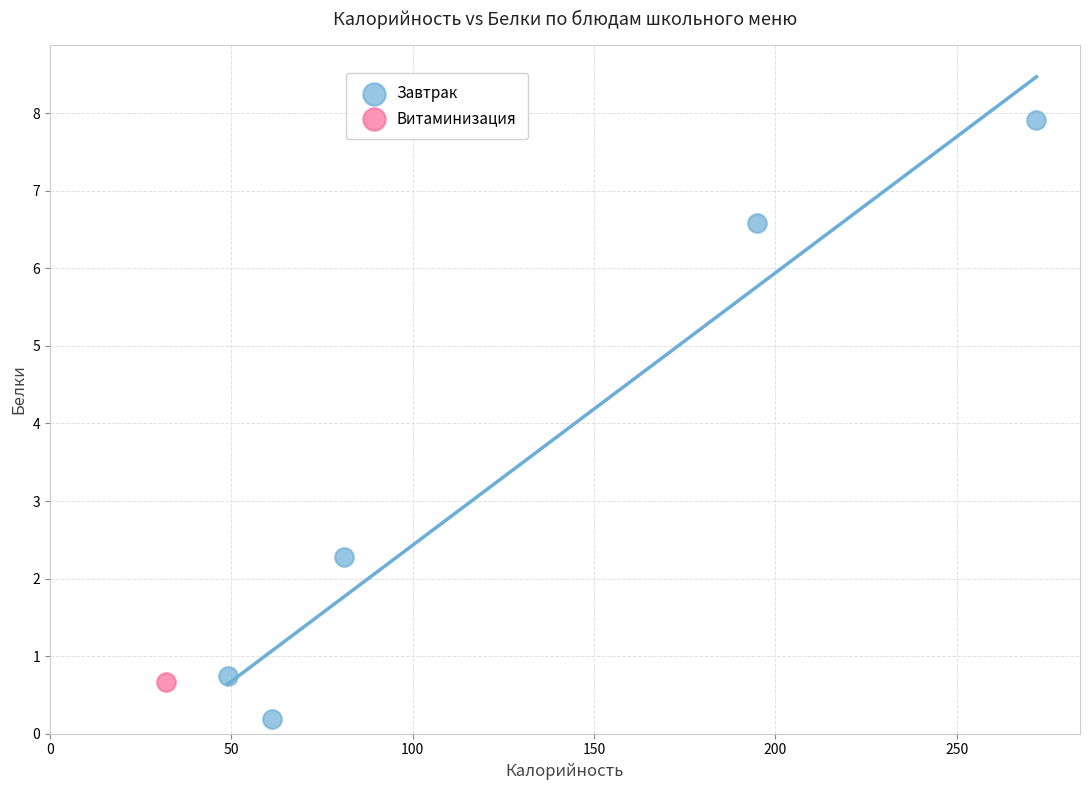

What are all the series names shown in the legend?

Завтрак, Витаминизация